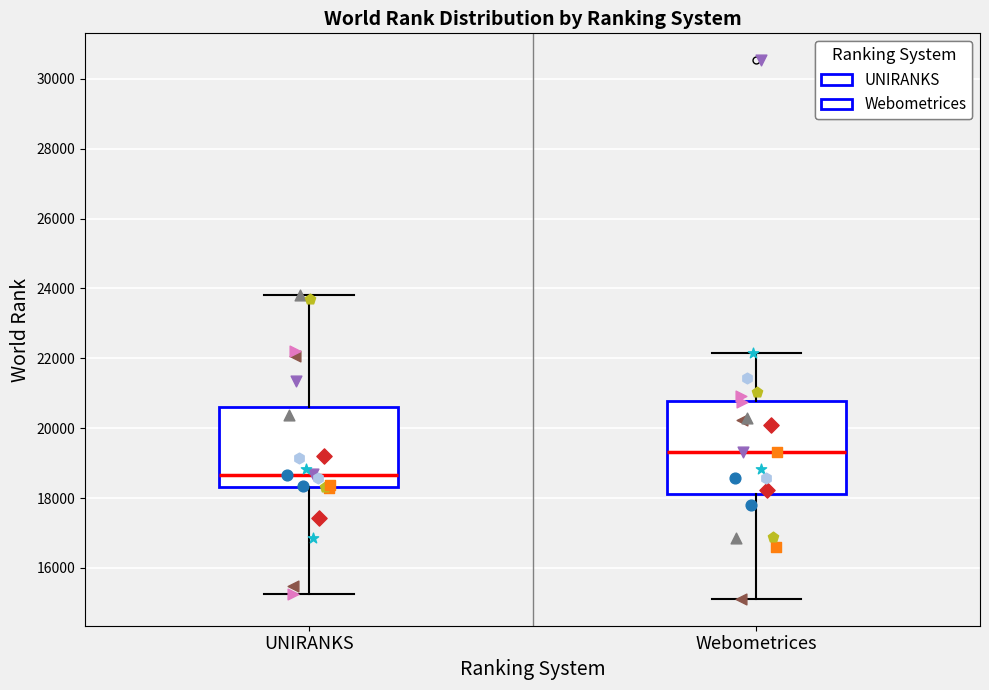

Reading left to right, transcribe this box plot: for each box, give where its median line is, the range the box spans, and where its two whiskers end, as read against the y-axis. The values are not printed on the chart, so give them approximately, as read against the axis.

UNIRANKS: median 18600, box 18400 to 20600, whiskers 15200 to 23800
Webometrices: median 19400, box 18200 to 20800, whiskers 15200 to 22200